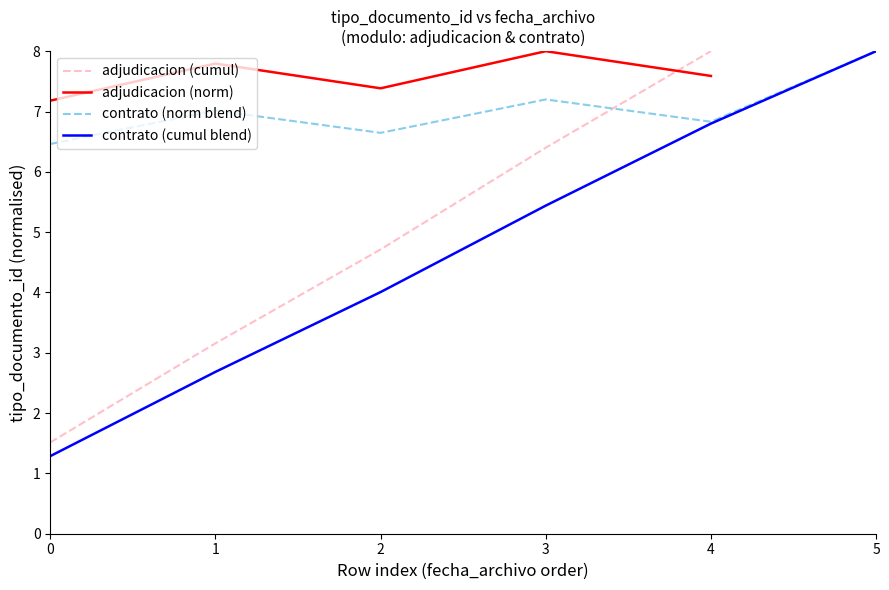

Where is the first local maximum?

1